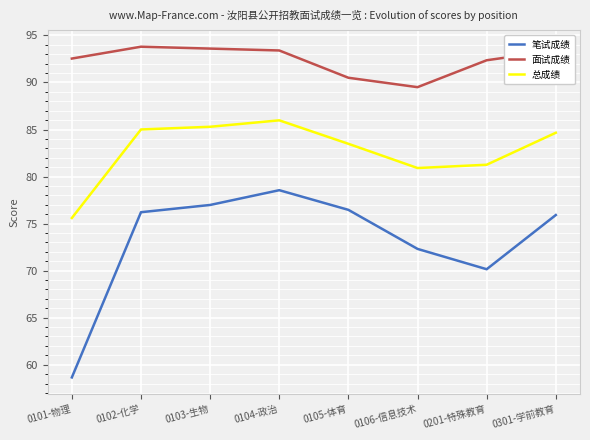

What is the maximum value shown in the chart?

93.8